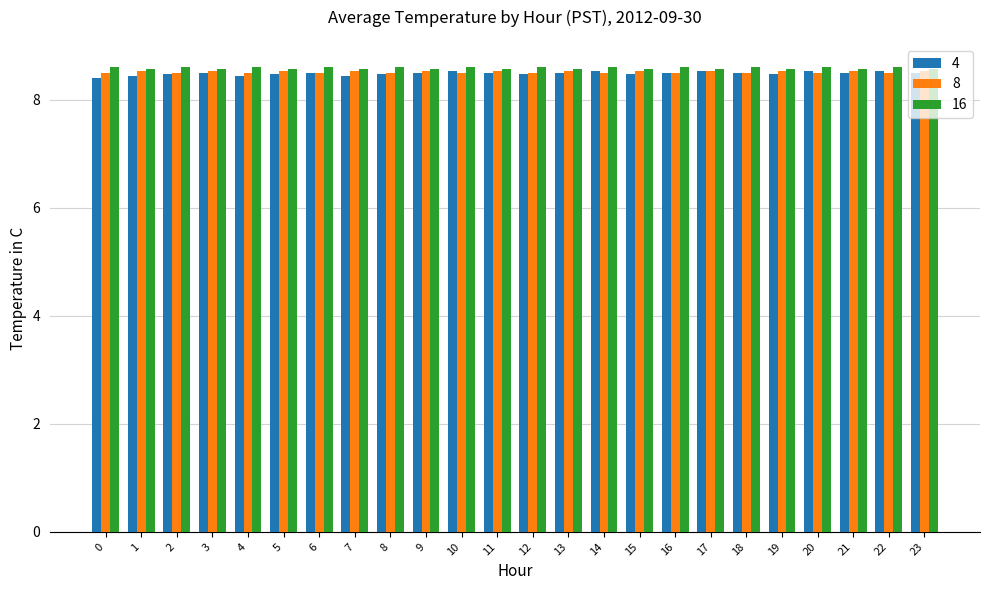

What are all the series names shown in the legend?

4, 8, 16